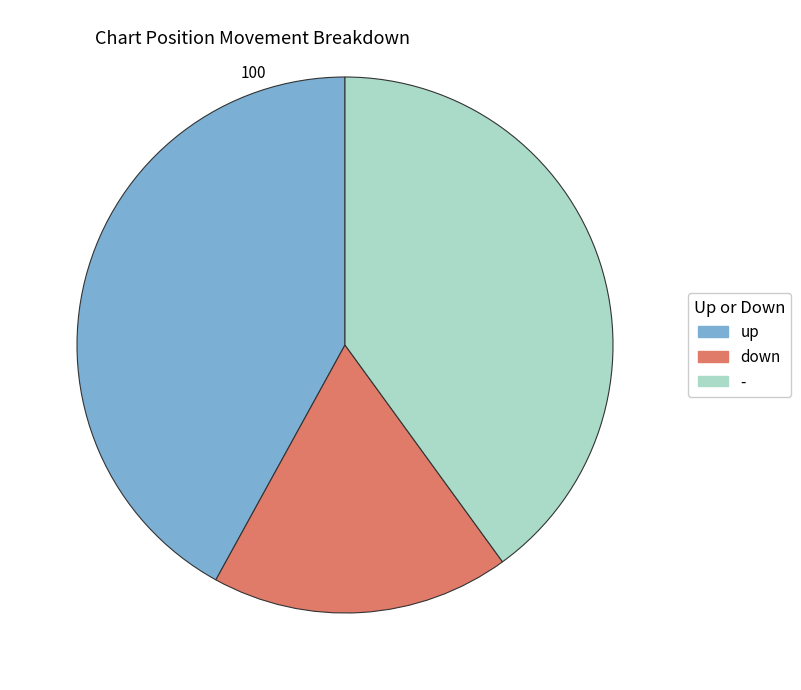

Do up and down together represent more than half of the pie?

Yes